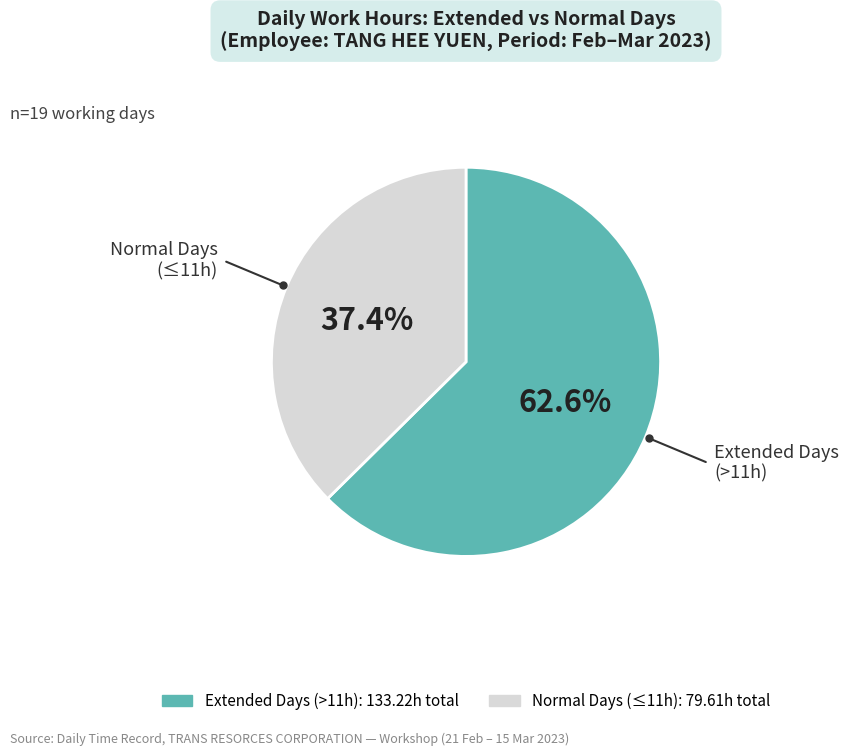

Does any single category account for the majority?

Yes